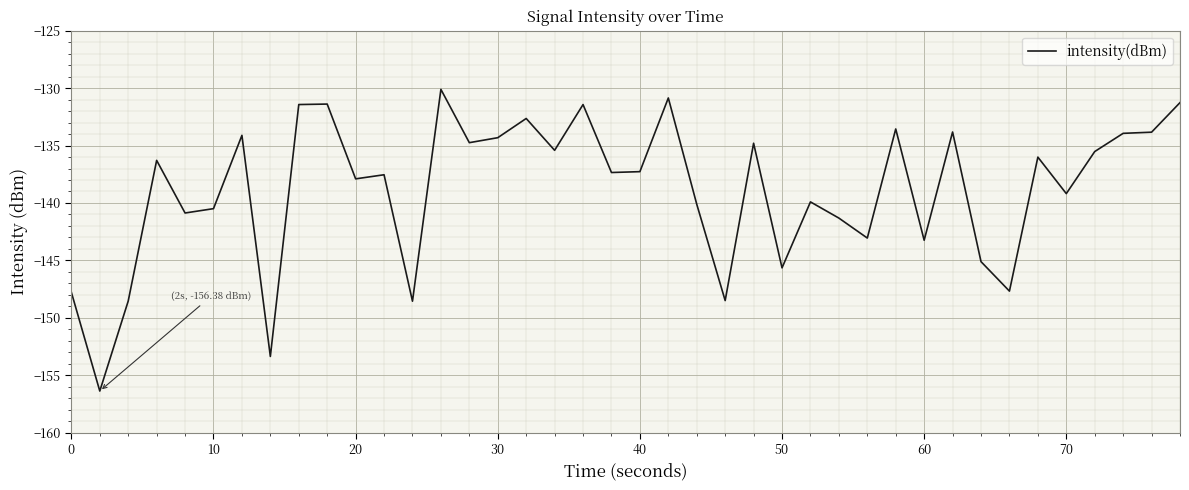

What is the maximum value shown in the chart?

-130.1